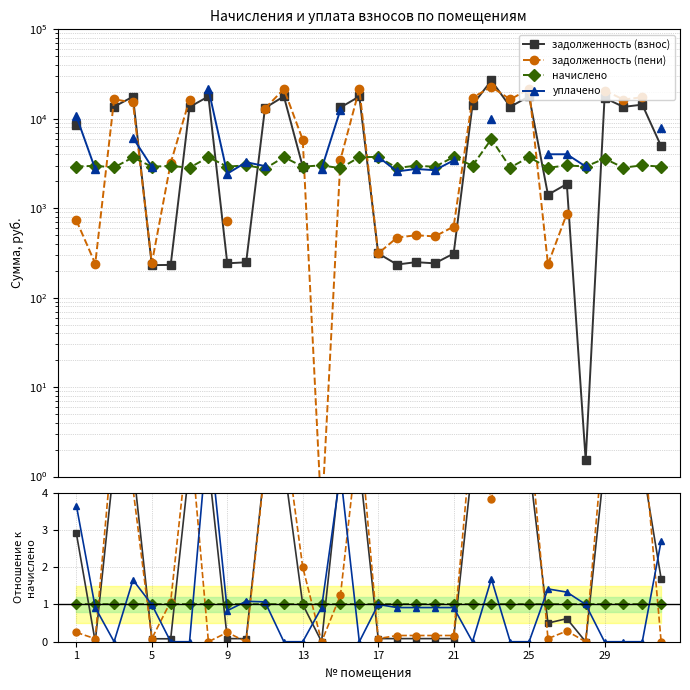

What is the total value across all series at 21?

2.2